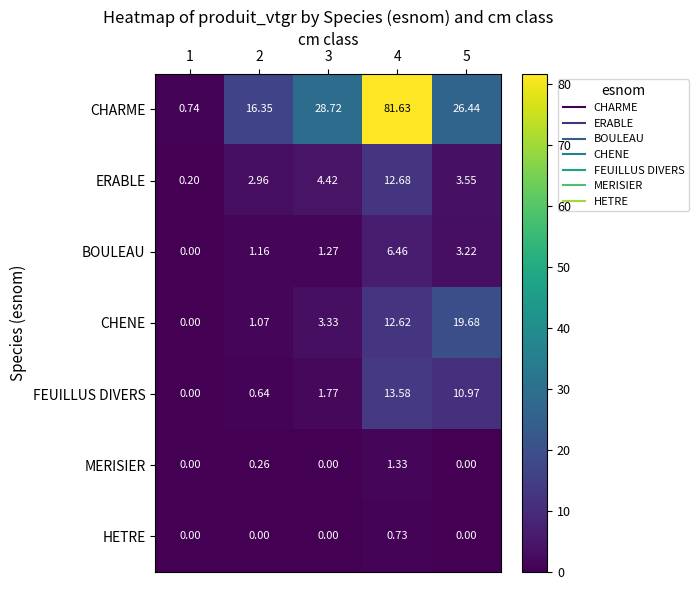

At how many categories does at least one series exceed 63?

1